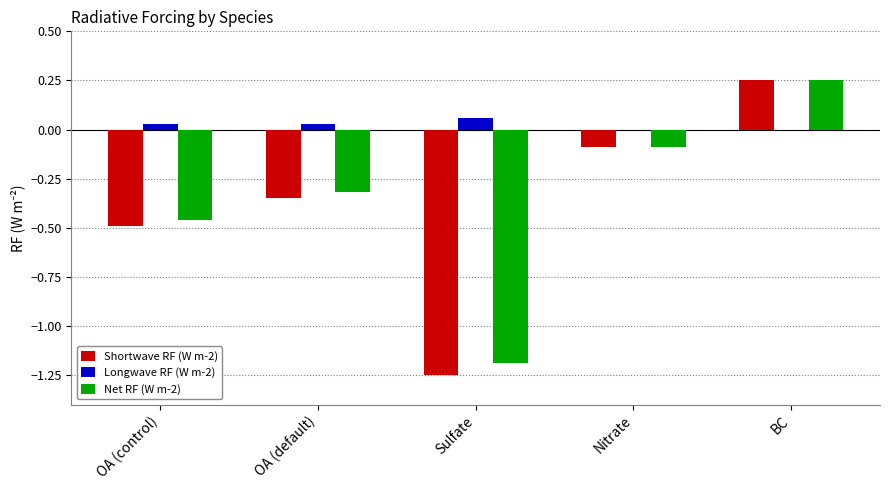

What is the sum of all Shortwave RF (W m-2) values?

-1.9